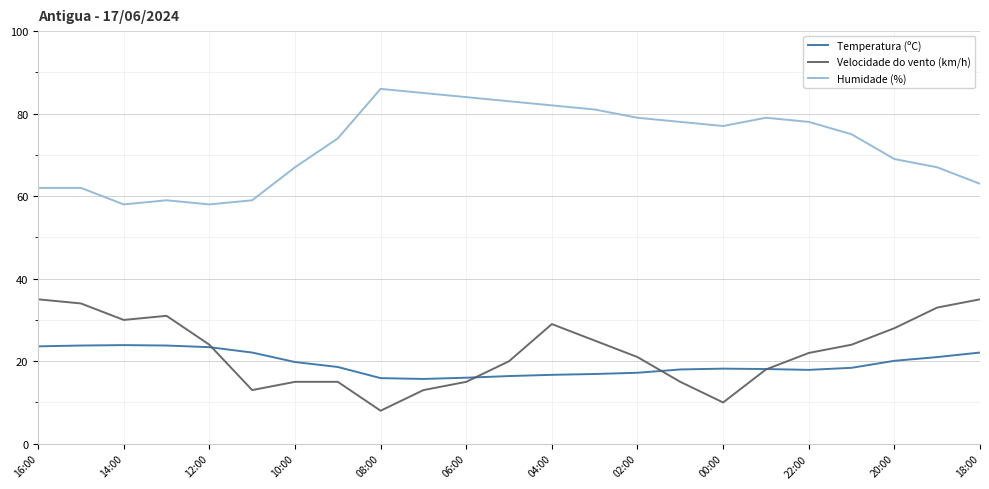

Which series has the largest total across all categories?

Humidade (%)